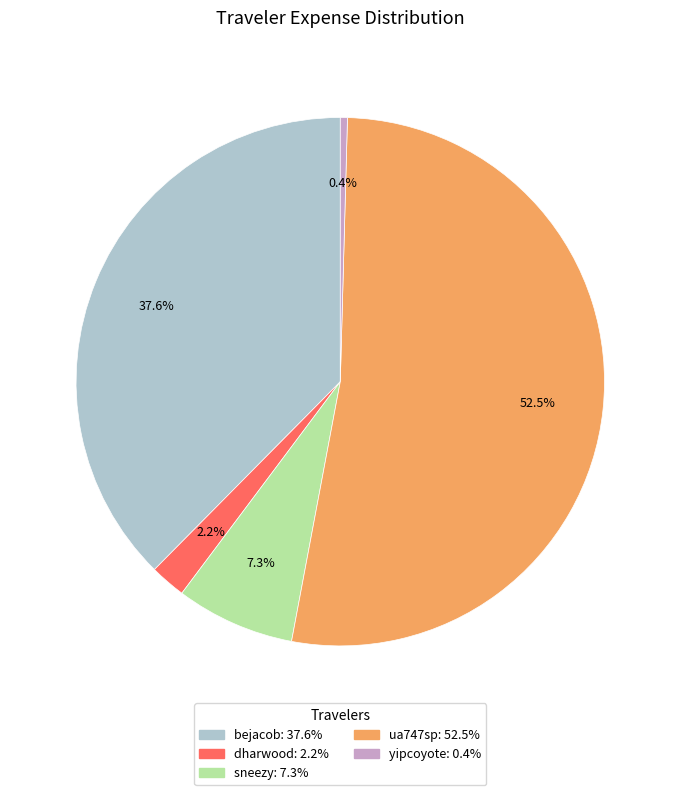

Rank the categories by value from lowest to highest.

yipcoyote, dharwood, sneezy, bejacob, ua747sp